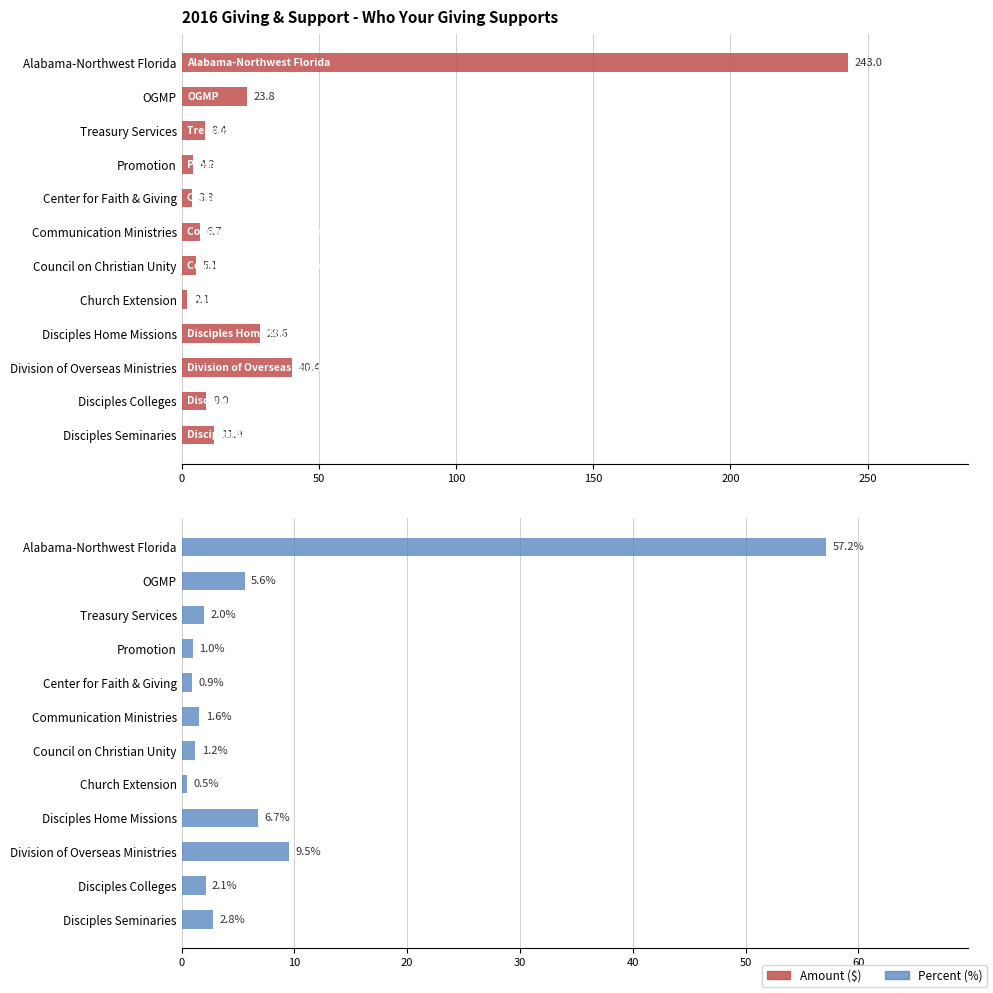

What is the difference between the second highest and minimum values in the Amount ($) series?

38.3